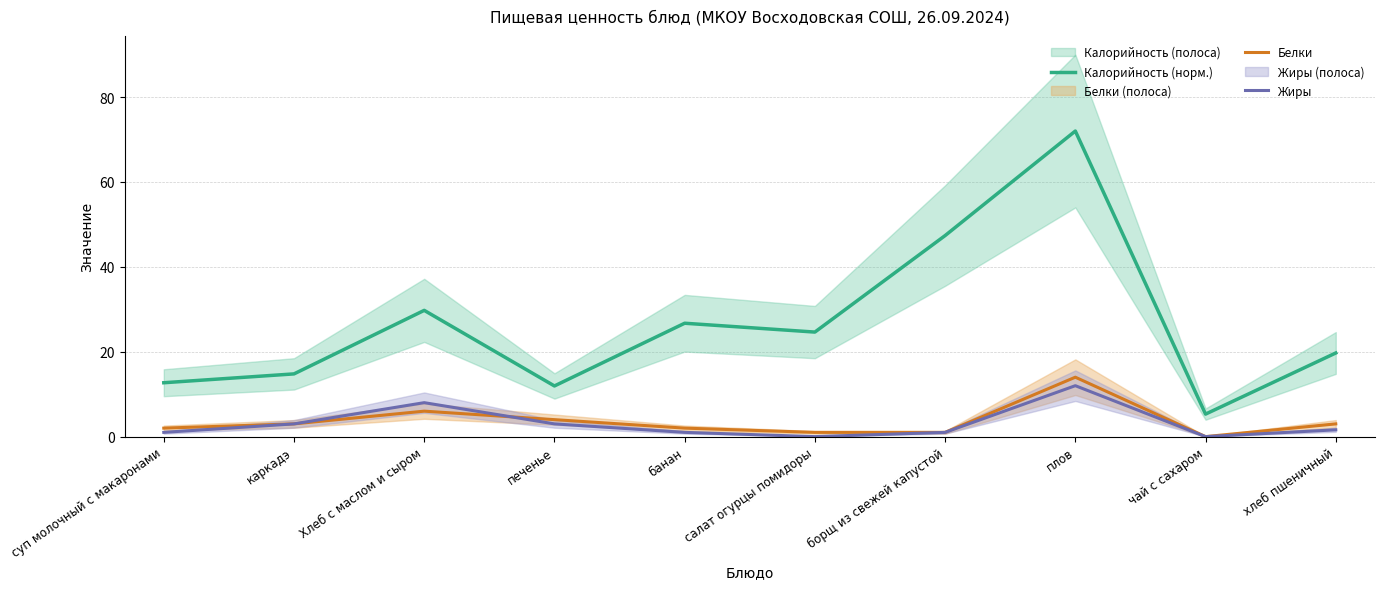

What is the difference between the Жиры values at салат огурцы помидоры and банан?

1.0